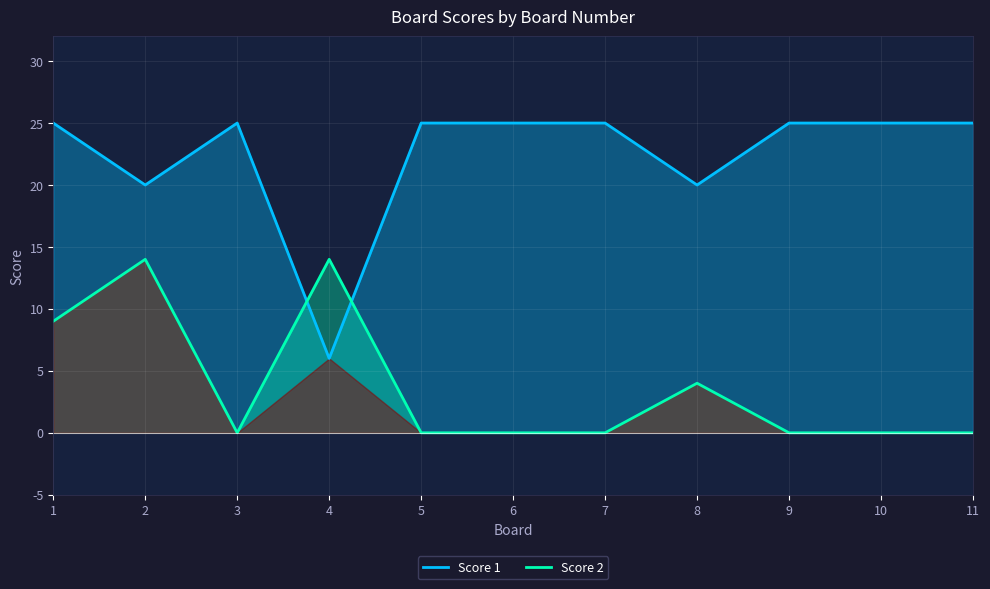

What are all the series names shown in the legend?

Score 1, Score 2